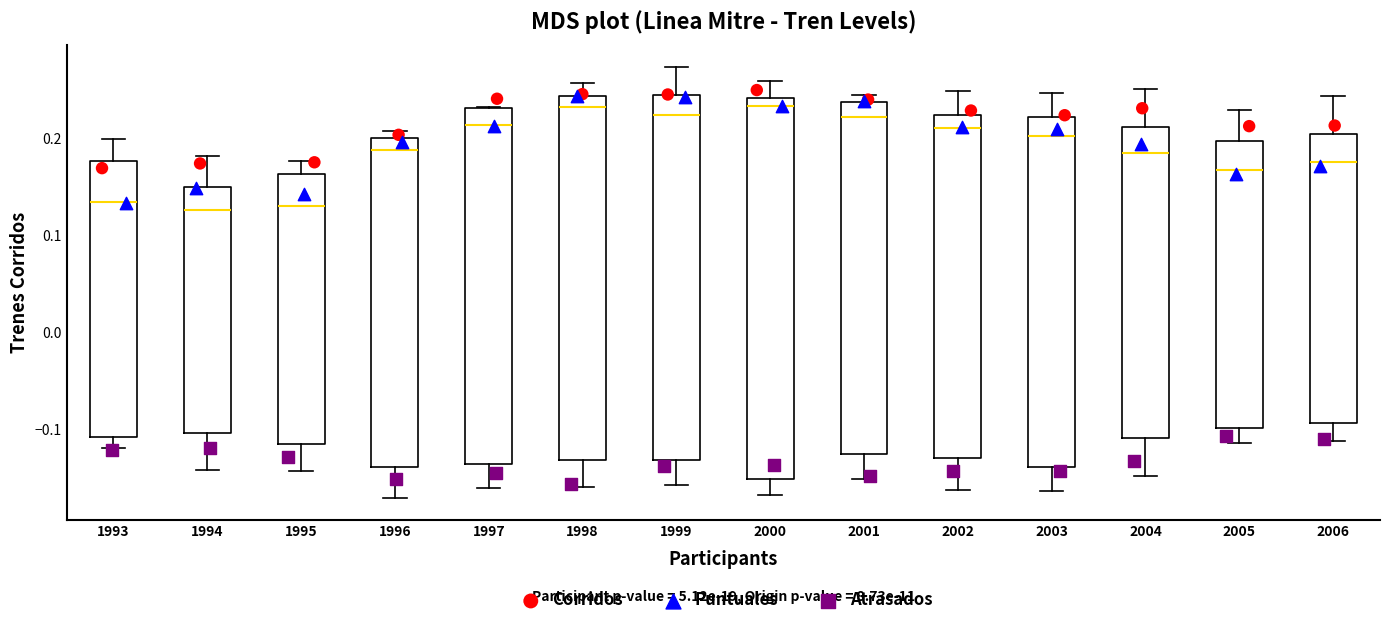

Reading left to right, transcribe this box plot: for each box, give where its median line is, the range the box spans, and where its two whiskers end, as read against the y-axis. The values are not printed on the chart, so give them approximately, as read against the axis.

1993: median 0.13, box -0.11 to 0.18, whiskers -0.12 to 0.20
1994: median 0.13, box -0.10 to 0.15, whiskers -0.14 to 0.18
1995: median 0.13, box -0.12 to 0.16, whiskers -0.14 to 0.18
1996: median 0.19, box -0.14 to 0.20, whiskers -0.17 to 0.21
1997: median 0.21, box -0.14 to 0.23, whiskers -0.16 to 0.23
1998: median 0.23, box -0.13 to 0.24, whiskers -0.16 to 0.26
1999: median 0.22, box -0.13 to 0.24, whiskers -0.16 to 0.27
2000: median 0.23, box -0.15 to 0.24, whiskers -0.17 to 0.26
2001: median 0.22, box -0.13 to 0.24, whiskers -0.15 to 0.25
2002: median 0.21, box -0.13 to 0.22, whiskers -0.16 to 0.25
2003: median 0.20, box -0.14 to 0.22, whiskers -0.16 to 0.25
2004: median 0.18, box -0.11 to 0.21, whiskers -0.15 to 0.25
2005: median 0.17, box -0.10 to 0.20, whiskers -0.11 to 0.23
2006: median 0.18, box -0.09 to 0.20, whiskers -0.11 to 0.24